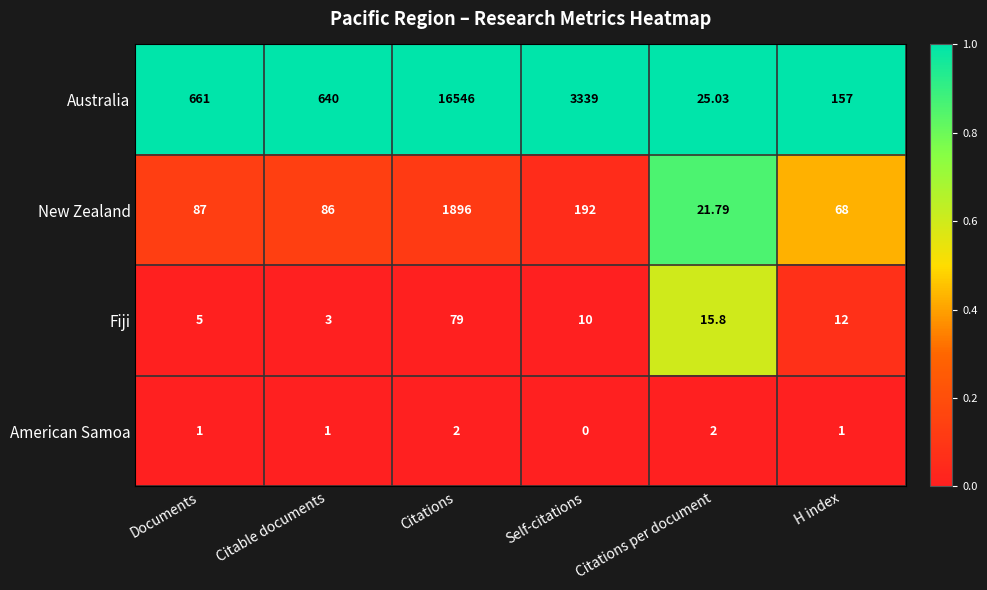

At which category is the sum across all series the highest?

Citations